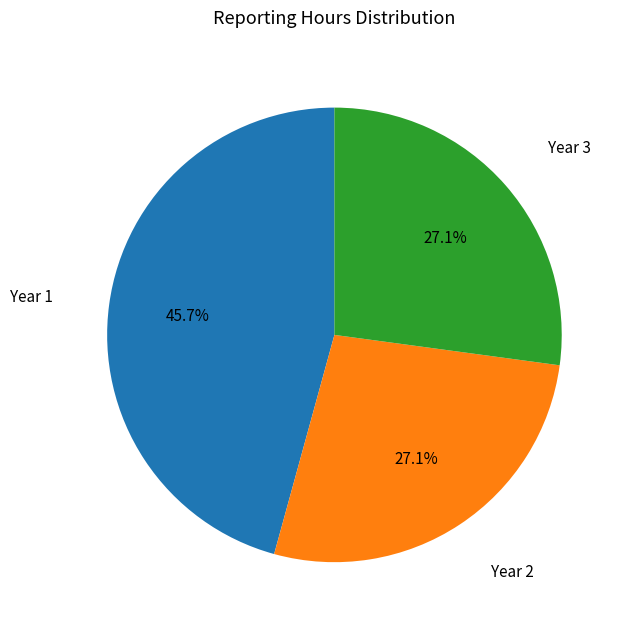

Does any single category account for the majority?

No